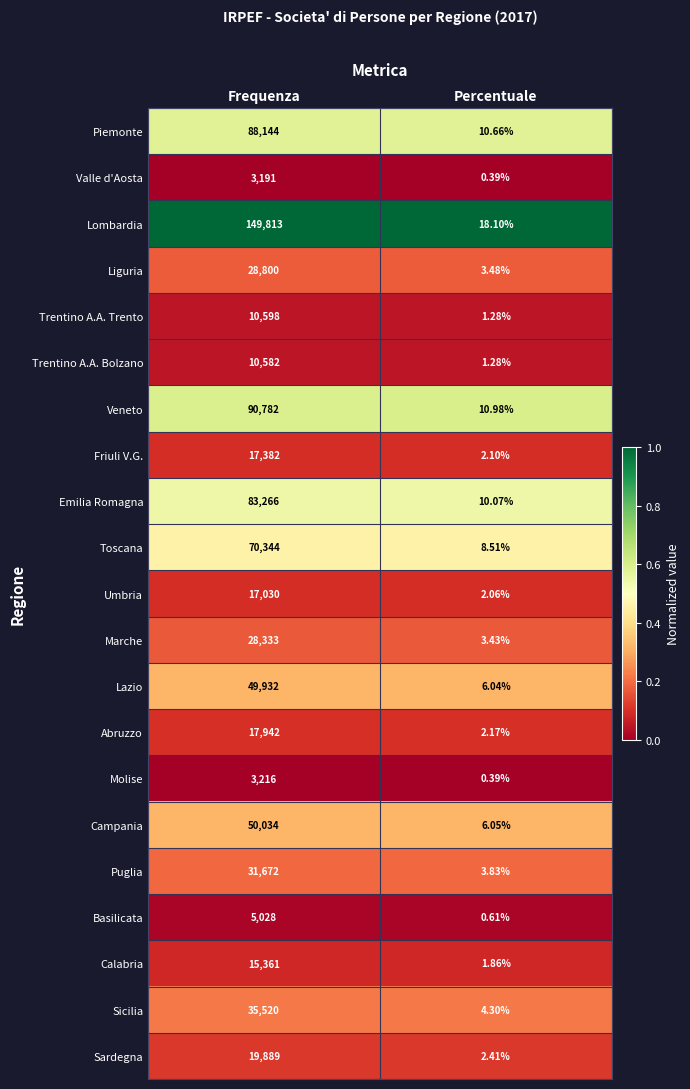

At Frequenza, list the series in order from largest to smallest.

Lombardia, Veneto, Piemonte, Emilia Romagna, Toscana, Campania, Lazio, Sicilia, Puglia, Liguria, Marche, Sardegna, Abruzzo, Friuli V.G., Umbria, Calabria, Trentino A.A. Trento, Trentino A.A. Bolzano, Basilicata, Molise, Valle d'Aosta